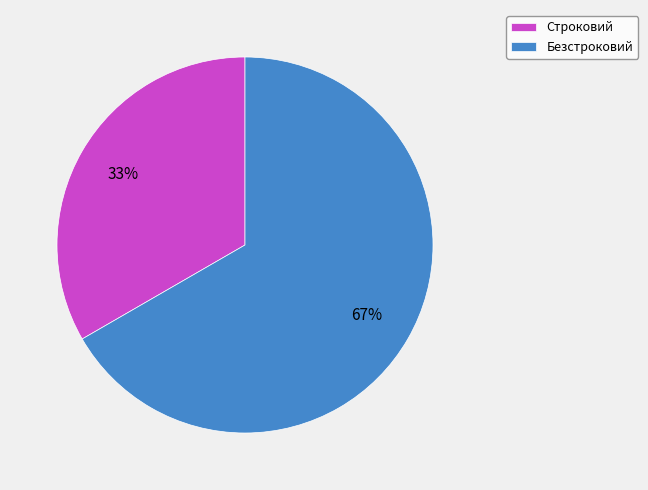

Between Безстроковий and Строковий, which is larger?

Безстроковий